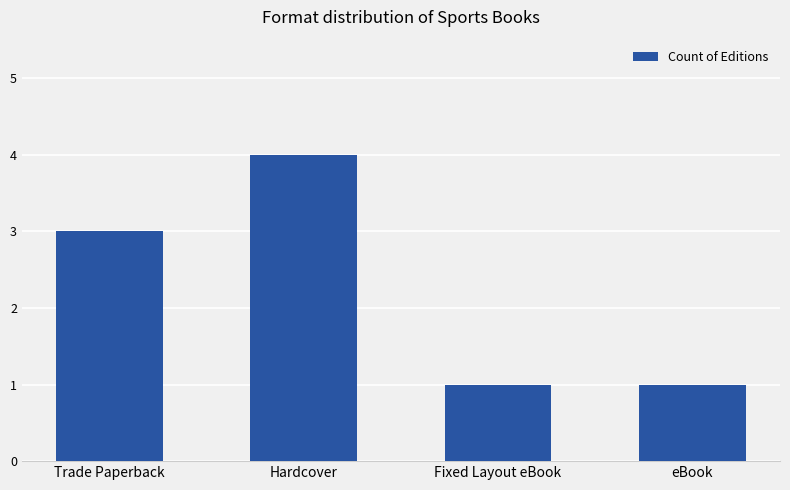

What is the approximate value at Fixed Layout eBook?

1